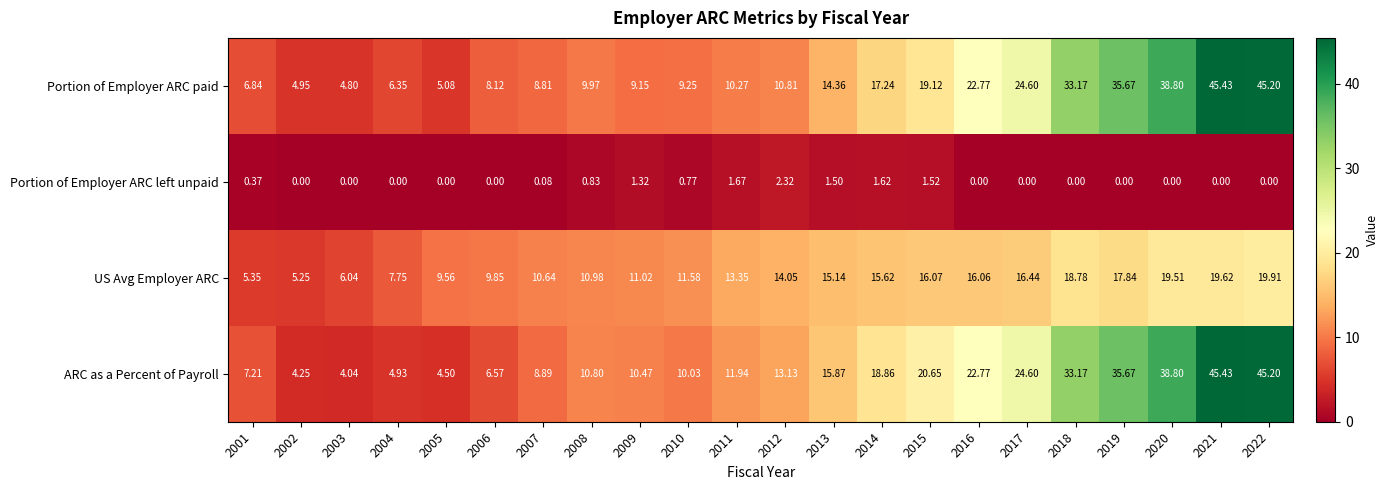

Is the value of Portion of Employer ARC paid at 2014 greater than the value of Portion of Employer ARC left unpaid at 2001?

Yes